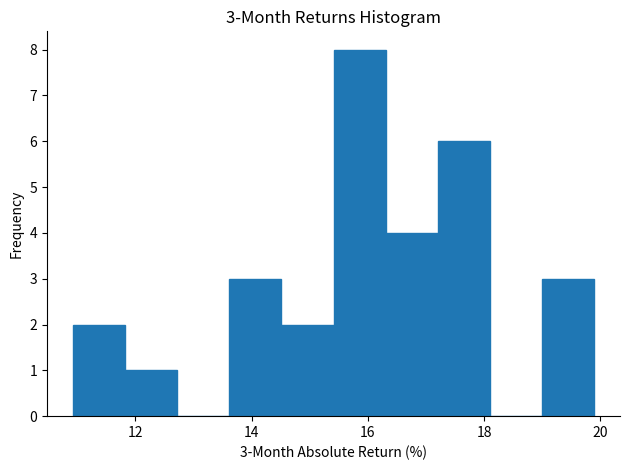

Which range on the x-axis has the tallest bar?

15.4 to 16.4